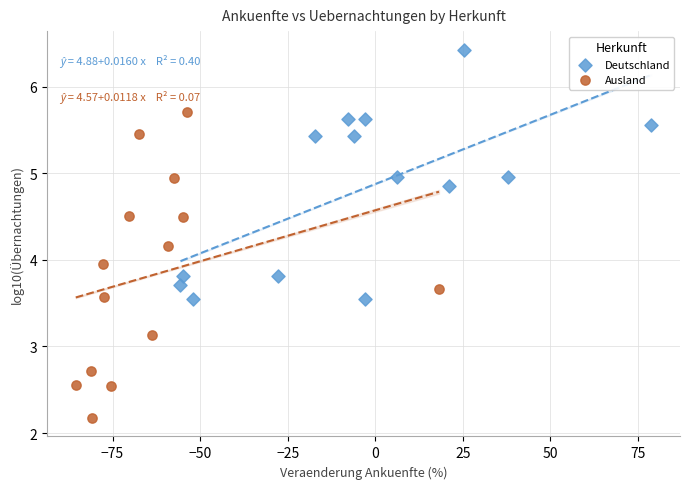

Which series contains the lowest Y value?

Ausland